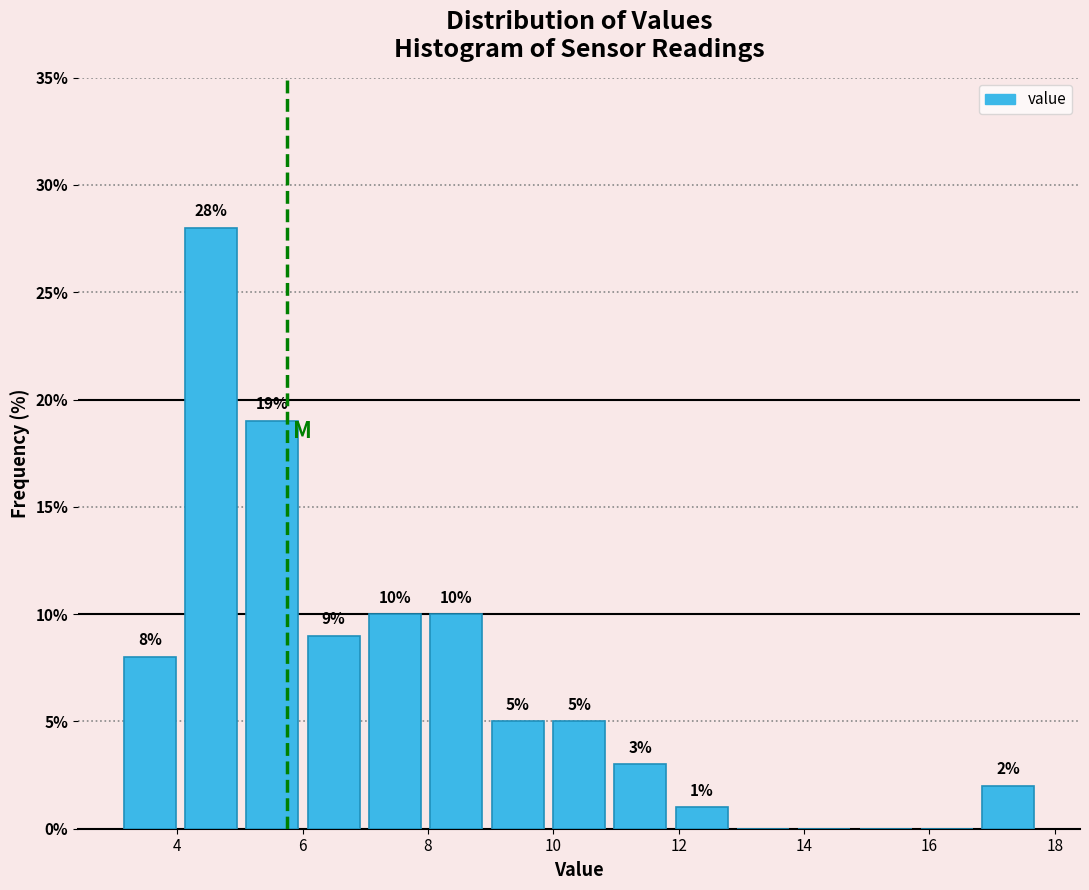

Which range on the x-axis has the tallest bar?

4.0 to 5.0